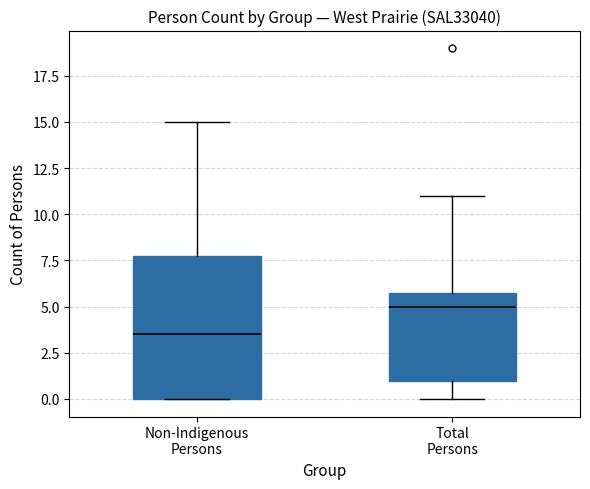

Where is the upper edge of the box for Total Persons on the y-axis? The values are not printed on the chart, so give them approximately, as read against the axis.

6.0